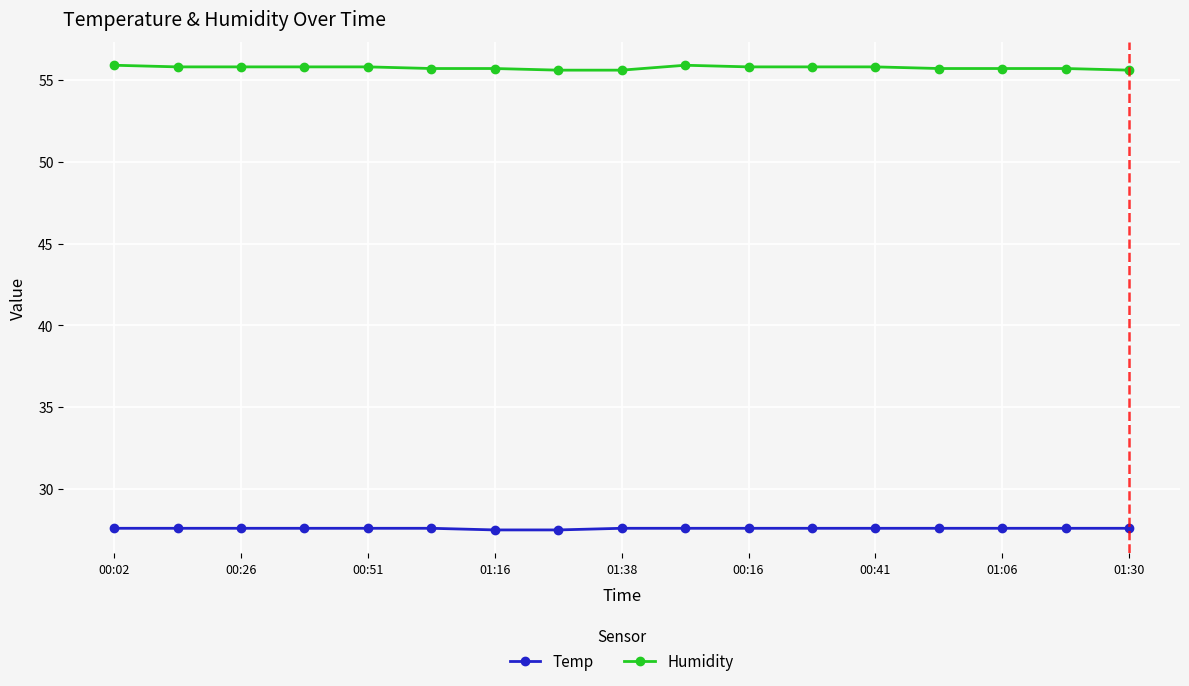

What is the value of the Temp point at the 1st from the left?

27.6